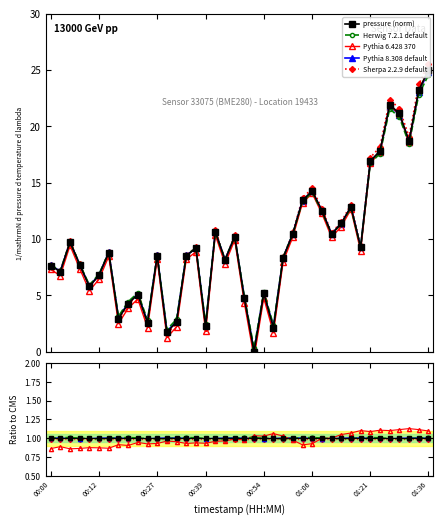

True or false: Sherpa 2.2.9 default has more than 1 points higher than both neighbors.

True